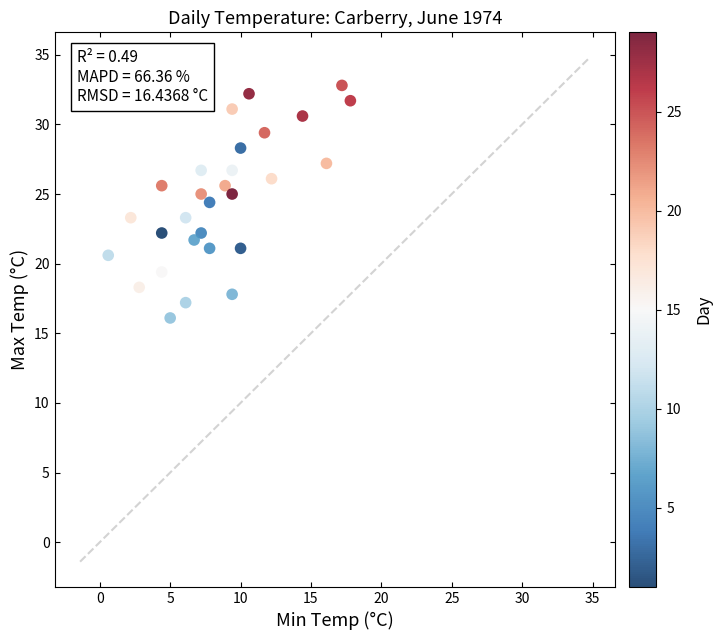

What is the range of Y values (max minus min)?

16.7